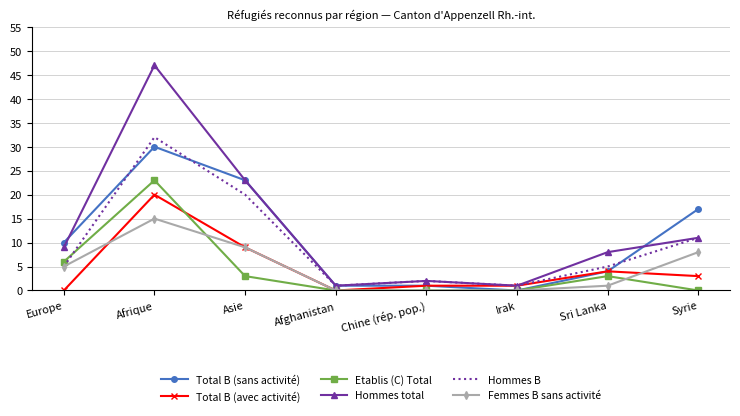

Which series has the largest range (max minus min)?

Hommes total